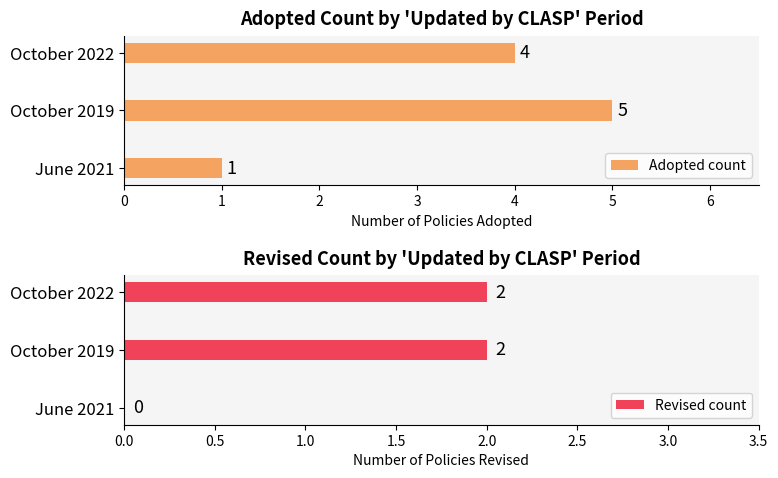

What value does the Revised count series have at October 2022?

2